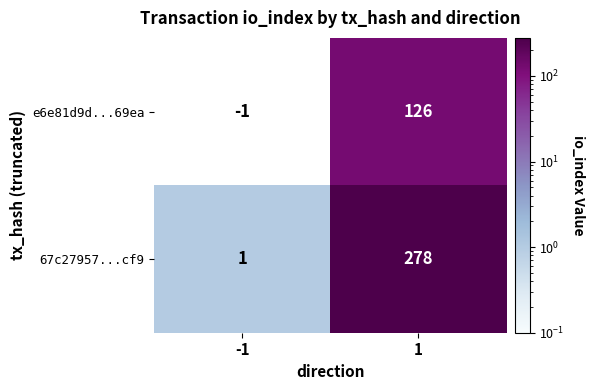

Is it true that 67c27957...cf9 equals 438 at 1?

False